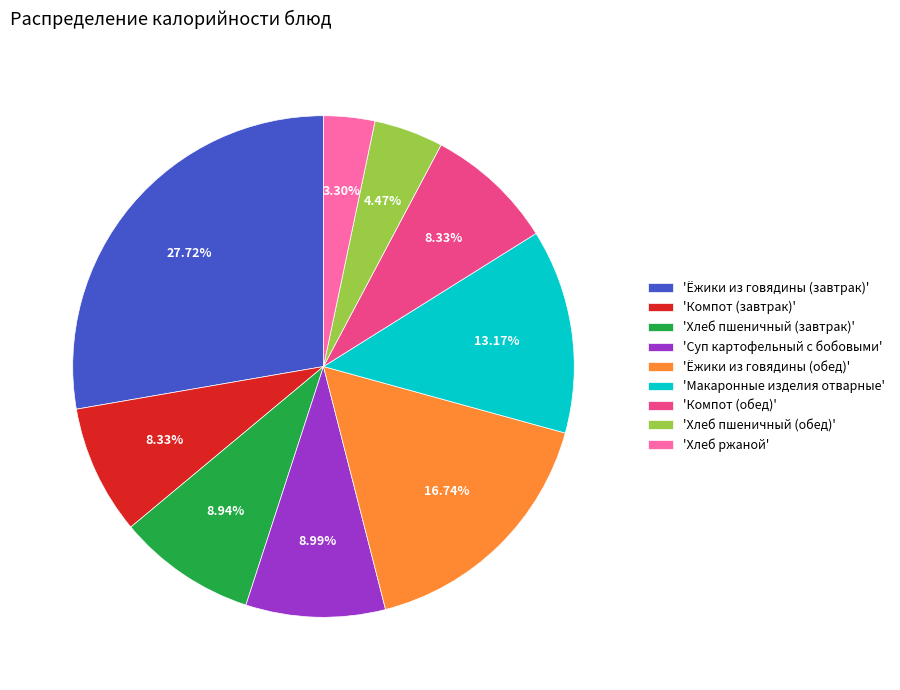

Approximately how many times larger is the value at 'Ёжики из говядины (завтрак)' compared to 'Компот (завтрак)'?

3.3